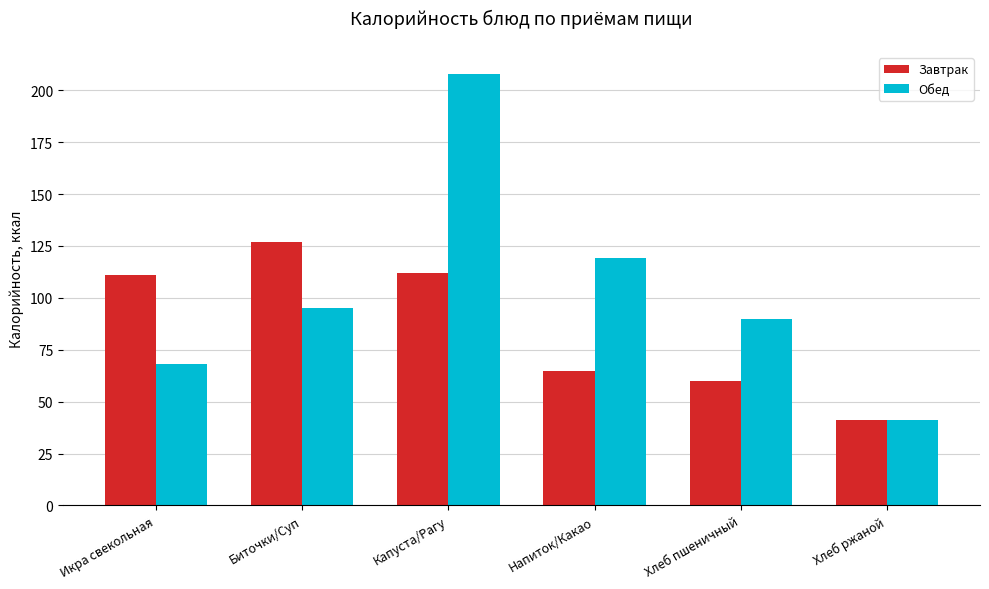

How many bars are there in each group?

2